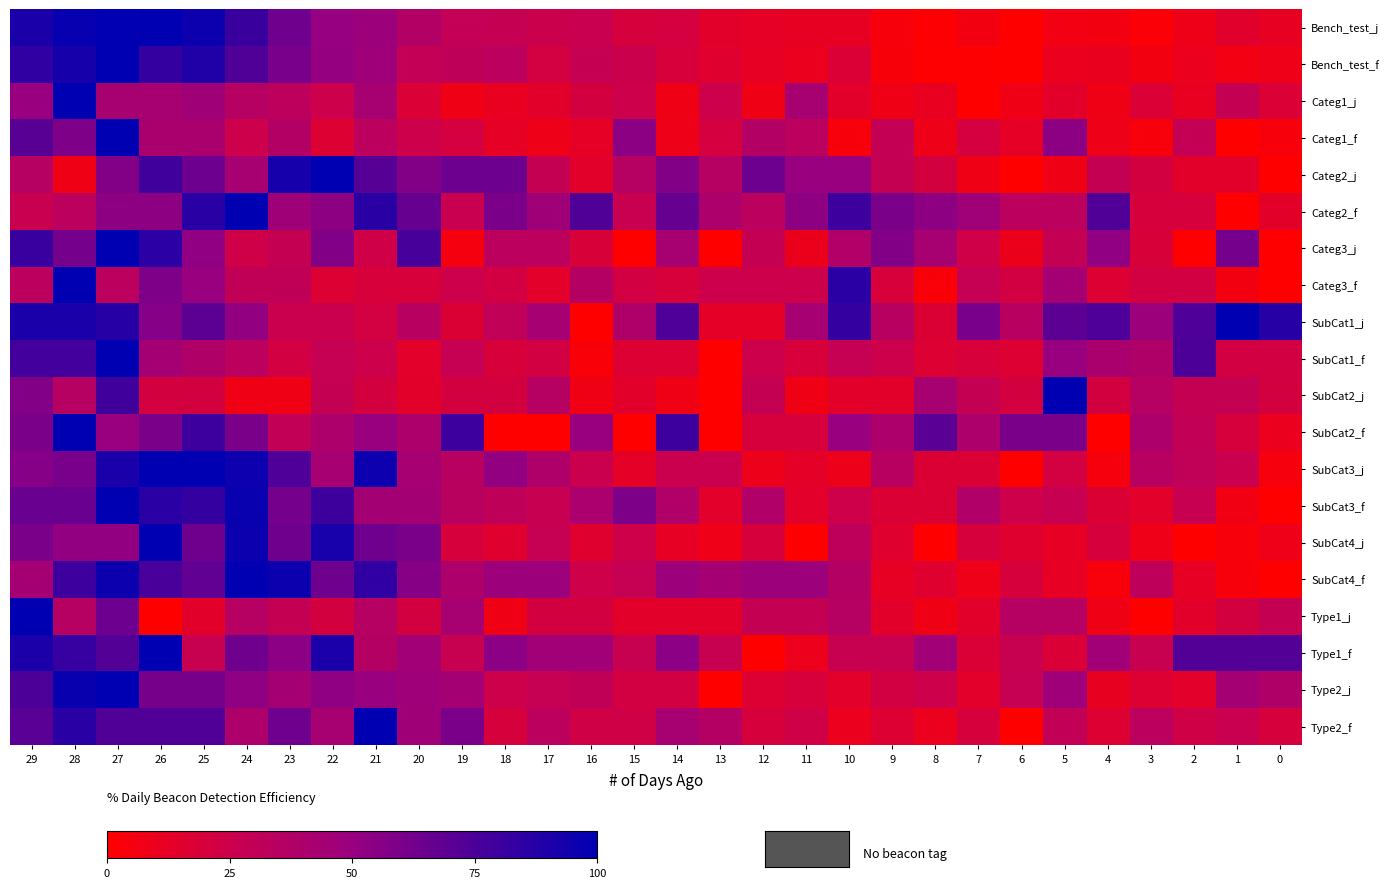

Reading left to right, transcribe all the data shown in this chart.

Bench_test_j: 29=91.2	28=97.7	27=99.4	26=100.0	25=95.9	24=80.7	23=63.5	22=50.6	21=47.8	20=37.1	19=29.6	18=28.2	17=25.2	16=26.7	15=20.3	14=21.0	13=14.2	12=12.3	11=11.6	10=11.4	9=4.2	8=1.5	7=5.5	6=0.0	5=5.9	4=5.7	3=2.3	2=8.5	1=14.6	0=11.6
Bench_test_f: 29=84.2	28=92.3	27=100.0	26=82.2	25=89.4	24=73.5	23=60.3	22=51.3	21=47.0	20=29.6	19=31.1	18=33.2	17=21.8	16=28.5	15=25.5	14=19.2	13=15.9	12=11.7	11=9.8	10=17.8	9=3.5	8=0.5	7=1.1	6=0.0	5=9.9	4=10.2	3=5.5	2=9.9	1=5.9	0=8.0
Categ1_j: 29=50.0	28=100.0	27=42.9	26=42.9	25=46.4	24=35.7	23=32.1	22=25.0	21=42.9	20=17.9	19=7.1	18=10.7	17=14.3	16=21.4	15=25.0	14=7.1	13=25.0	12=7.1	11=42.9	10=14.3	9=7.1	8=10.7	7=0.0	6=7.1	5=14.3	4=7.1	3=17.9	2=10.7	1=28.6	0=17.9
Categ1_f: 29=70.8	28=58.3	27=100.0	26=41.7	25=41.7	24=25.0	23=37.5	22=16.7	21=33.3	20=25.0	19=20.8	18=12.5	17=8.3	16=12.5	15=54.2	14=8.3	13=20.8	12=37.5	11=33.3	10=4.2	9=29.2	8=8.3	7=20.8	6=12.5	5=54.2	4=8.3	3=4.2	2=29.2	1=0.0	0=4.2
Categ2_j: 29=35.7	28=7.1	27=57.1	26=78.6	25=64.3	24=42.9	23=92.9	22=100.0	21=71.4	20=57.1	19=64.3	18=64.3	17=28.6	16=14.3	15=35.7	14=57.1	13=35.7	12=64.3	11=50.0	10=50.0	9=28.6	8=21.4	7=7.1	6=0.0	5=7.1	4=28.6	3=21.4	2=14.3	1=14.3	0=0.0
Categ2_f: 29=26.7	28=33.3	27=53.3	26=53.3	25=86.7	24=100.0	23=46.7	22=53.3	21=86.7	20=66.7	19=26.7	18=60.0	17=46.7	16=73.3	15=26.7	14=66.7	13=40.0	12=33.3	11=53.3	10=80.0	9=60.0	8=53.3	7=46.7	6=33.3	5=33.3	4=73.3	3=20.0	2=20.0	1=0.0	0=13.3
Categ3_j: 29=81.0	28=61.9	27=100.0	26=85.7	25=52.4	24=23.8	23=28.6	22=57.1	21=23.8	20=76.2	19=4.8	18=33.3	17=33.3	16=19.0	15=0.0	14=42.9	13=0.0	12=28.6	11=9.5	10=38.1	9=57.1	8=42.9	7=23.8	6=9.5	5=28.6	4=52.4	3=19.0	2=0.0	1=61.9	0=0.0
Categ3_f: 29=33.3	28=100.0	27=33.3	26=58.3	25=50.0	24=30.6	23=30.6	22=16.7	21=19.4	20=19.4	19=25.0	18=22.2	17=13.9	16=36.1	15=22.2	14=19.4	13=25.0	12=25.0	11=25.0	10=86.1	9=19.4	8=2.8	7=27.8	6=22.2	5=44.4	4=16.7	3=22.2	2=22.2	1=5.6	0=0.0
SubCat1_j: 29=91.3	28=91.3	27=87.0	26=56.5	25=69.6	24=52.2	23=26.1	22=26.1	21=21.7	20=34.8	19=17.4	18=30.4	17=43.5	16=0.0	15=39.1	14=73.9	13=13.0	12=13.0	11=43.5	10=82.6	9=34.8	8=17.4	7=60.9	6=34.8	5=69.6	4=73.9	3=47.8	2=73.9	1=100.0	0=87.0
SubCat1_f: 29=77.8	28=77.8	27=100.0	26=44.4	25=38.9	24=33.3	23=22.2	22=27.8	21=25.0	20=13.9	19=27.8	18=19.4	17=22.2	16=2.8	15=16.7	14=16.7	13=0.0	12=25.0	11=19.4	10=27.8	9=25.0	8=16.7	7=19.4	6=16.7	5=50.0	4=41.7	3=38.9	2=75.0	1=22.2	0=22.2
SubCat2_j: 29=57.1	28=35.7	27=78.6	26=21.4	25=21.4	24=7.1	23=7.1	22=28.6	21=21.4	20=14.3	19=21.4	18=21.4	17=35.7	16=7.1	15=14.3	14=7.1	13=0.0	12=28.6	11=7.1	10=14.3	9=14.3	8=42.9	7=28.6	6=21.4	5=100.0	4=21.4	3=35.7	2=28.6	1=28.6	0=21.4
SubCat2_f: 29=60.0	28=100.0	27=50.0	26=60.0	25=80.0	24=60.0	23=30.0	22=40.0	21=50.0	20=40.0	19=80.0	18=0.0	17=0.0	16=50.0	15=0.0	14=80.0	13=0.0	12=20.0	11=20.0	10=50.0	9=40.0	8=70.0	7=40.0	6=60.0	5=60.0	4=0.0	3=40.0	2=30.0	1=20.0	0=10.0
SubCat3_j: 29=56.5	28=60.9	27=91.3	26=100.0	25=100.0	24=95.7	23=73.9	22=43.5	21=95.7	20=43.5	19=34.8	18=52.2	17=39.1	16=26.1	15=13.0	14=26.1	13=26.1	12=8.7	11=13.0	10=8.7	9=34.8	8=17.4	7=17.4	6=0.0	5=21.7	4=4.3	3=34.8	2=30.4	1=26.1	0=4.3
SubCat3_f: 29=65.5	28=65.5	27=100.0	26=86.2	25=82.8	24=96.6	23=62.1	22=79.3	21=44.8	20=44.8	19=34.5	18=31.0	17=27.6	16=41.4	15=58.6	14=37.9	13=13.8	12=37.9	11=13.8	10=24.1	9=17.2	8=17.2	7=37.9	6=24.1	5=27.6	4=17.2	3=13.8	2=27.6	1=6.9	0=0.0
SubCat4_j: 29=60.0	28=52.0	27=52.0	26=100.0	25=64.0	24=96.0	23=64.0	22=92.0	21=64.0	20=60.0	19=20.0	18=16.0	17=28.0	16=16.0	15=24.0	14=12.0	13=8.0	12=20.0	11=0.0	10=32.0	9=16.0	8=0.0	7=20.0	6=16.0	5=12.0	4=20.0	3=8.0	2=0.0	1=4.0	0=8.0
SubCat4_f: 29=44.0	28=80.0	27=96.0	26=76.0	25=68.0	24=100.0	23=96.0	22=64.0	21=84.0	20=56.0	19=40.0	18=48.0	17=48.0	16=24.0	15=28.0	14=48.0	13=44.0	12=48.0	11=48.0	10=36.0	9=12.0	8=16.0	7=8.0	6=20.0	5=12.0	4=4.0	3=32.0	2=12.0	1=4.0	0=0.0
Type1_j: 29=100.0	28=35.7	27=64.3	26=0.0	25=14.3	24=35.7	23=28.6	22=21.4	21=35.7	20=21.4	19=42.9	18=7.1	17=21.4	16=21.4	15=14.3	14=14.3	13=14.3	12=28.6	11=28.6	10=35.7	9=14.3	8=7.1	7=14.3	6=35.7	5=35.7	4=7.1	3=0.0	2=14.3	1=21.4	0=28.6
Type1_f: 29=90.9	28=81.8	27=72.7	26=100.0	25=27.3	24=63.6	23=54.5	22=90.9	21=36.4	20=45.5	19=27.3	18=54.5	17=45.5	16=45.5	15=27.3	14=54.5	13=27.3	12=0.0	11=9.1	10=27.3	9=27.3	8=45.5	7=18.2	6=27.3	5=18.2	4=45.5	3=27.3	2=72.7	1=72.7	0=72.7
Type2_j: 29=75.0	28=97.2	27=100.0	26=61.1	25=61.1	24=52.8	23=44.4	22=52.8	21=50.0	20=47.2	19=44.4	18=25.0	17=27.8	16=30.6	15=22.2	14=22.2	13=0.0	12=16.7	11=19.4	10=13.9	9=22.2	8=25.0	7=13.9	6=27.8	5=47.2	4=11.1	3=16.7	2=13.9	1=44.4	0=38.9
Type2_f: 29=70.0	28=86.7	27=73.3	26=73.3	25=73.3	24=40.0	23=63.3	22=43.3	21=100.0	20=46.7	19=60.0	18=20.0	17=33.3	16=23.3	15=23.3	14=43.3	13=36.7	12=20.0	11=23.3	10=10.0	9=16.7	8=10.0	7=20.0	6=0.0	5=30.0	4=16.7	3=33.3	2=23.3	1=26.7	0=20.0